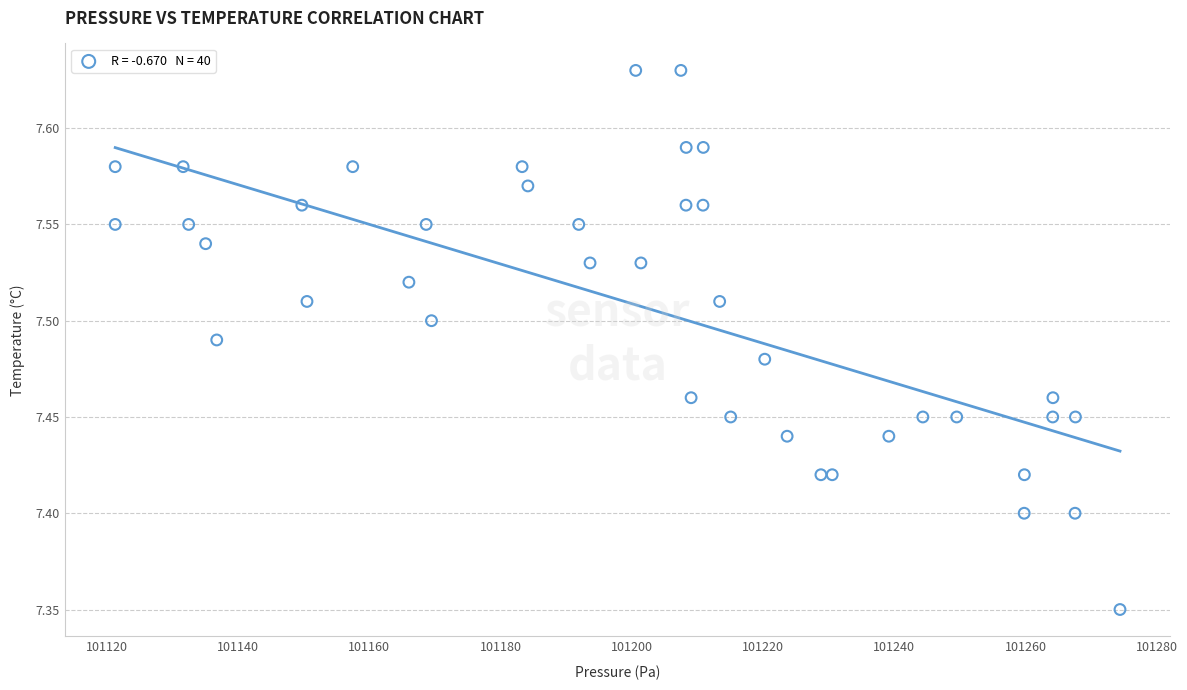

What is the range of Y values (max minus min)?

0.3